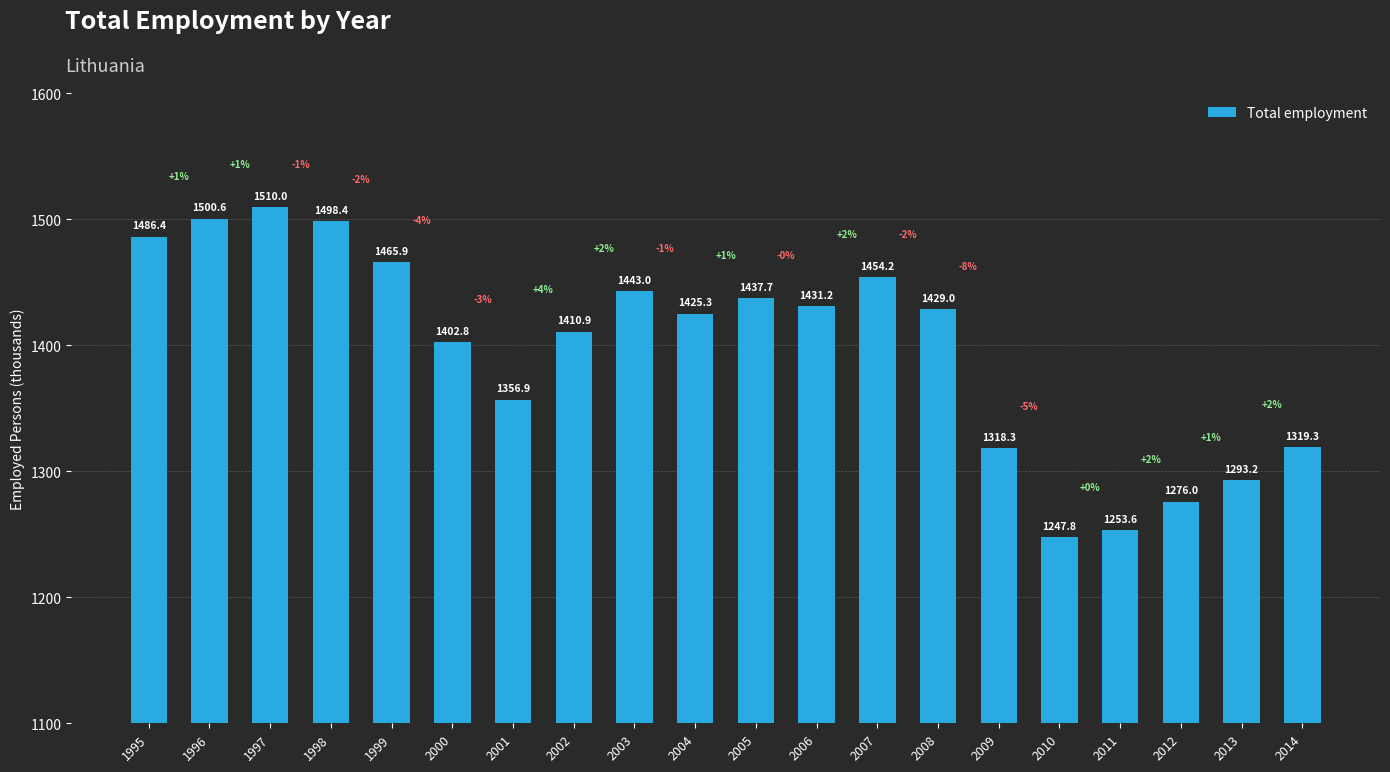

The chart shows a value of 1410.9 at 2002. True or false?

True